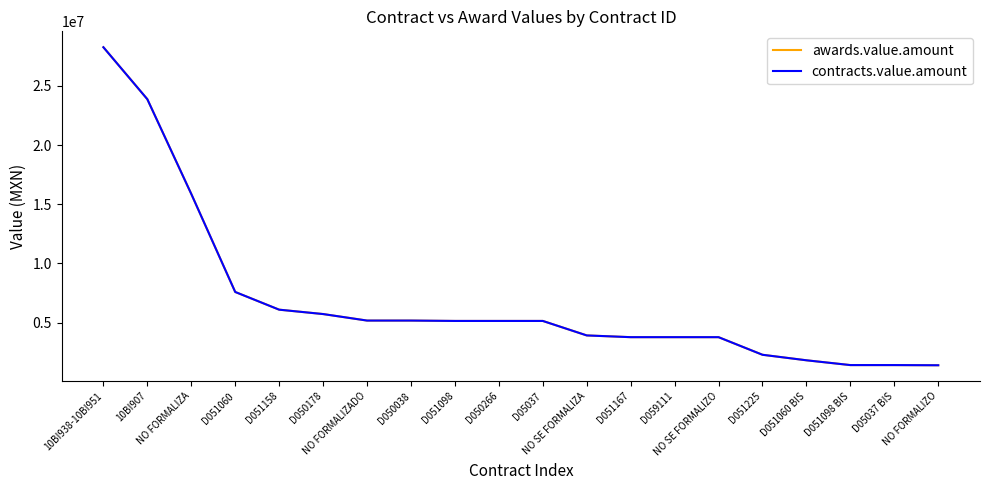

How many lines are shown in the chart?

2